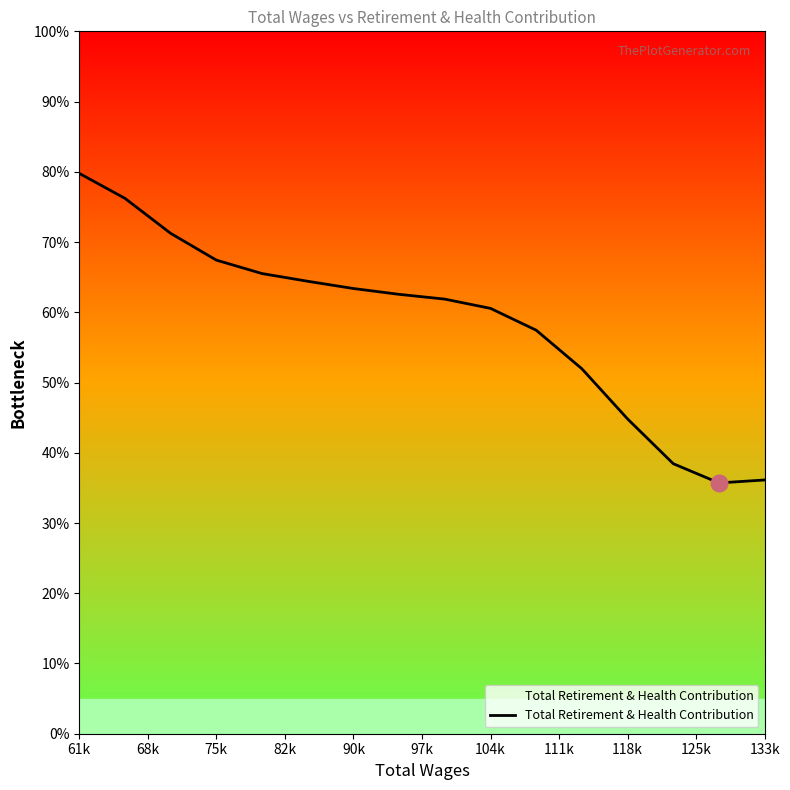

What is the smallest value displayed?

35.7